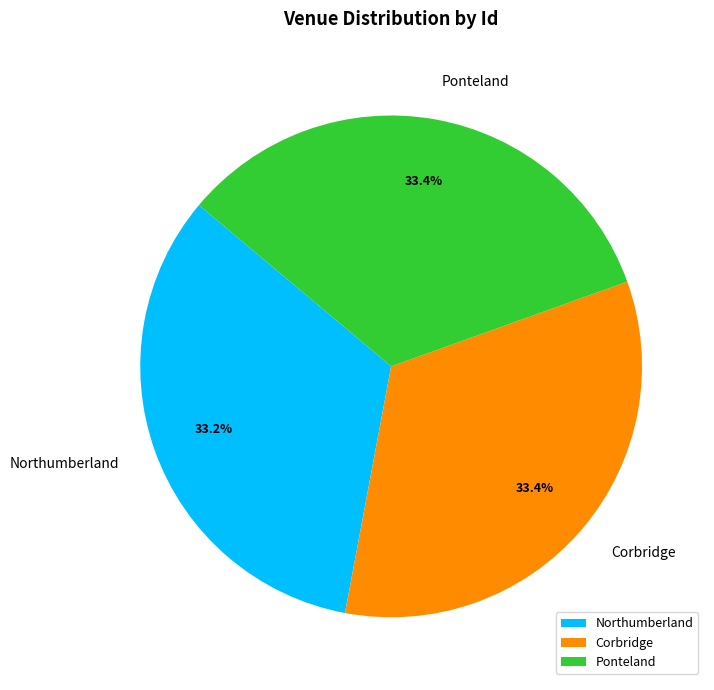

What percentage do Ponteland and Northumberland together represent?

66.6%